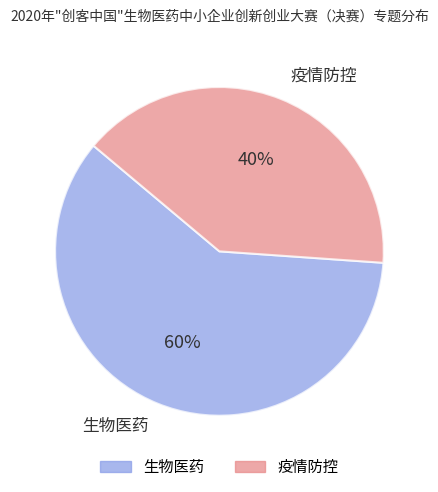

Is it true that 生物医药 is 67% of the pie?

False